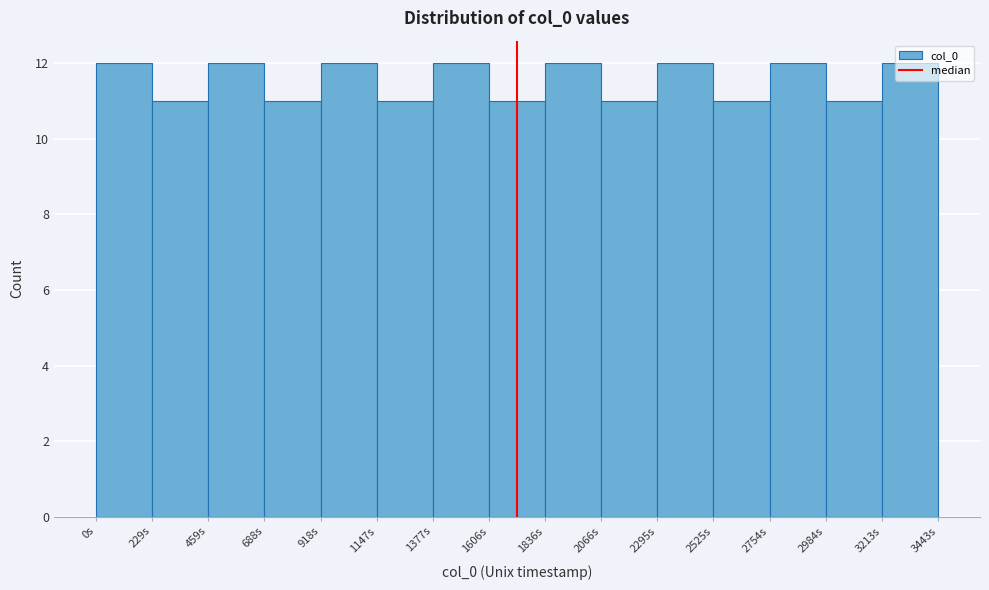

Reading left to right, list every bar in this chart as the range it spans on the x-axis followed by its height. Neither the bar edges nor the heights are printed on the chart, so give them approximately, as read against the axes.

0 to 250: 12
250 to 450: 11
450 to 700: 12
700 to 900: 11
900 to 1150: 12
1150 to 1400: 11
1400 to 1600: 12
1600 to 1850: 11
1850 to 2050: 12
2050 to 2300: 11
2300 to 2550: 12
2550 to 2750: 11
2750 to 3000: 12
3000 to 3200: 11
3200 to 3450: 12